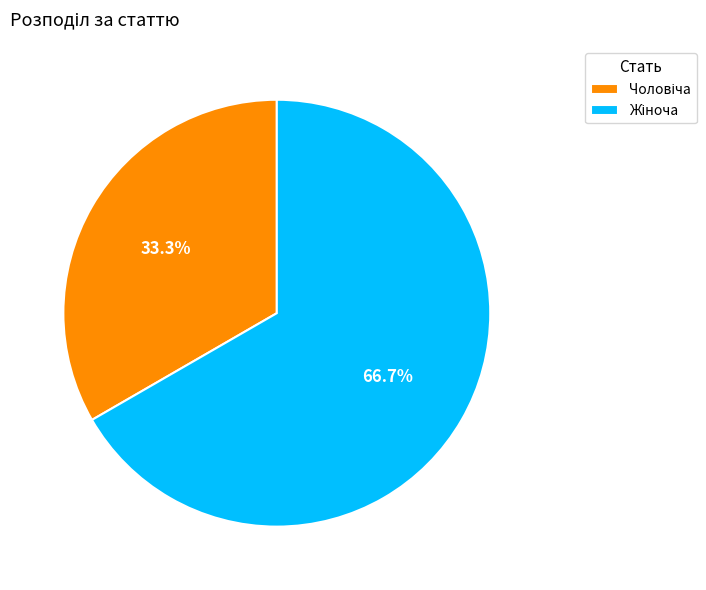

Does any single category account for the majority?

Yes